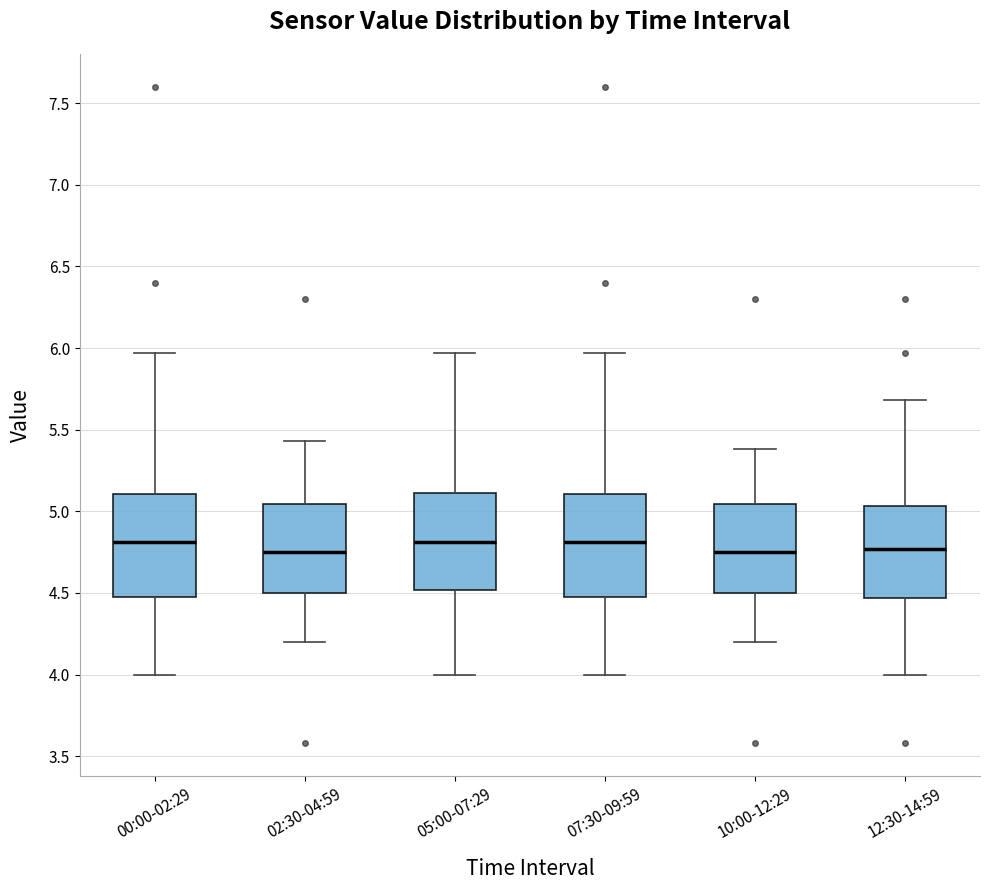

Where does the lower whisker of the box for 05:00-07:29 end on the y-axis? The values are not printed on the chart, so give them approximately, as read against the axis.

4.00